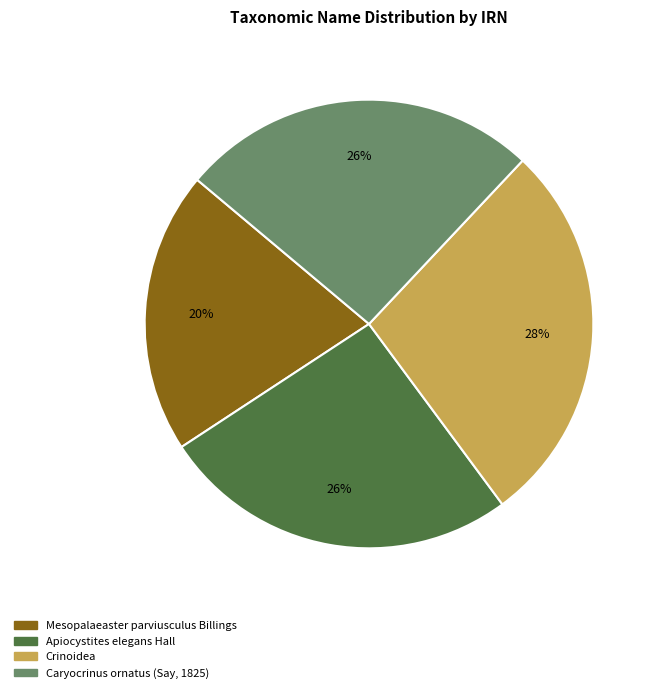

To the nearest percent, what percentage of the pie is Crinoidea?

28%